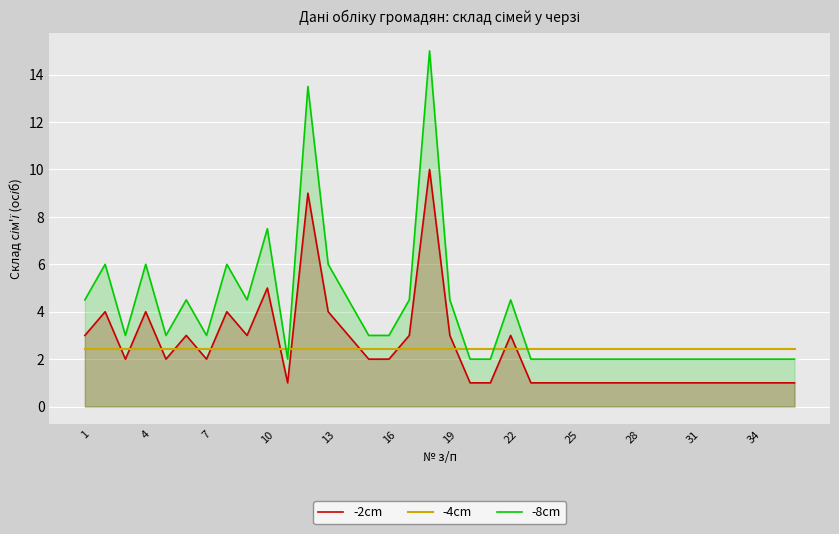

Where is -4cm nearest to the value 2?

1